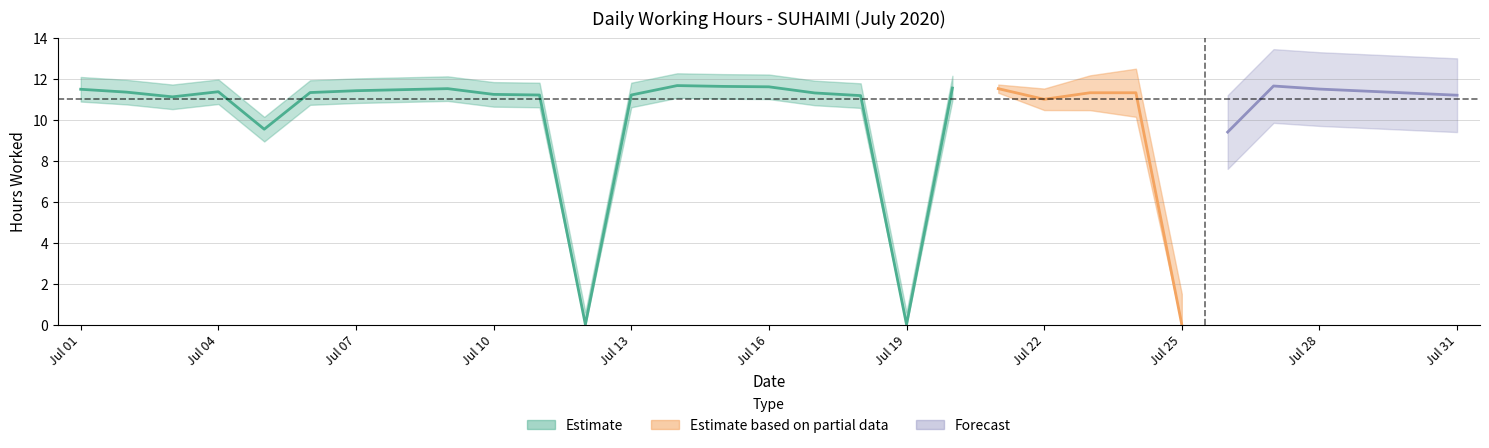

The chart shows a value of 11.3 at 23. True or false?

True